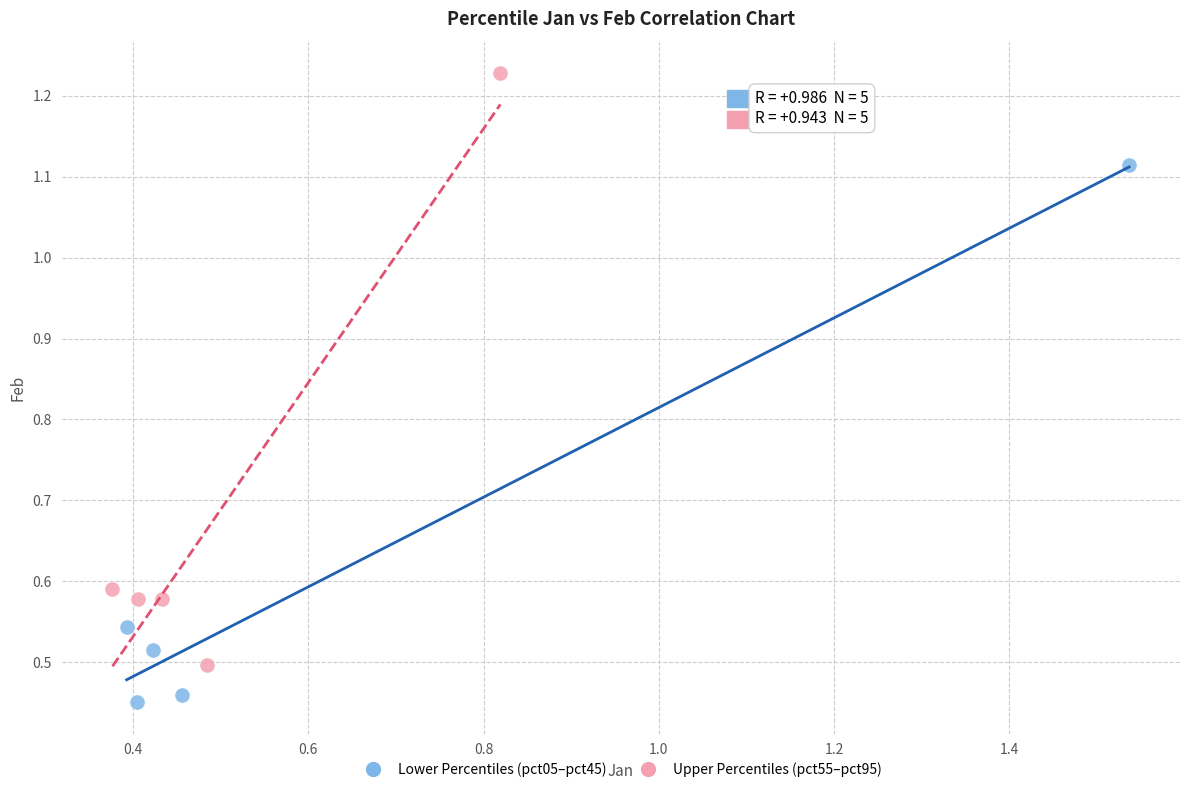

What are all the series names shown in the legend?

Lower Percentiles (pct05–pct45), Upper Percentiles (pct55–pct95)